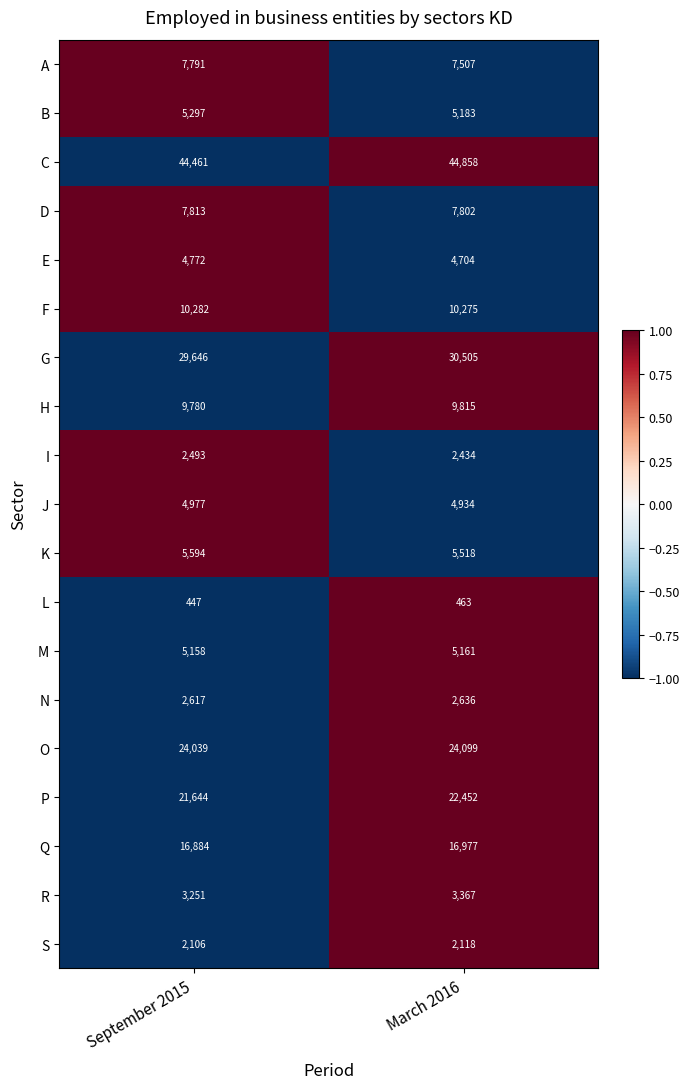

What is the minimum value shown in the chart?

447